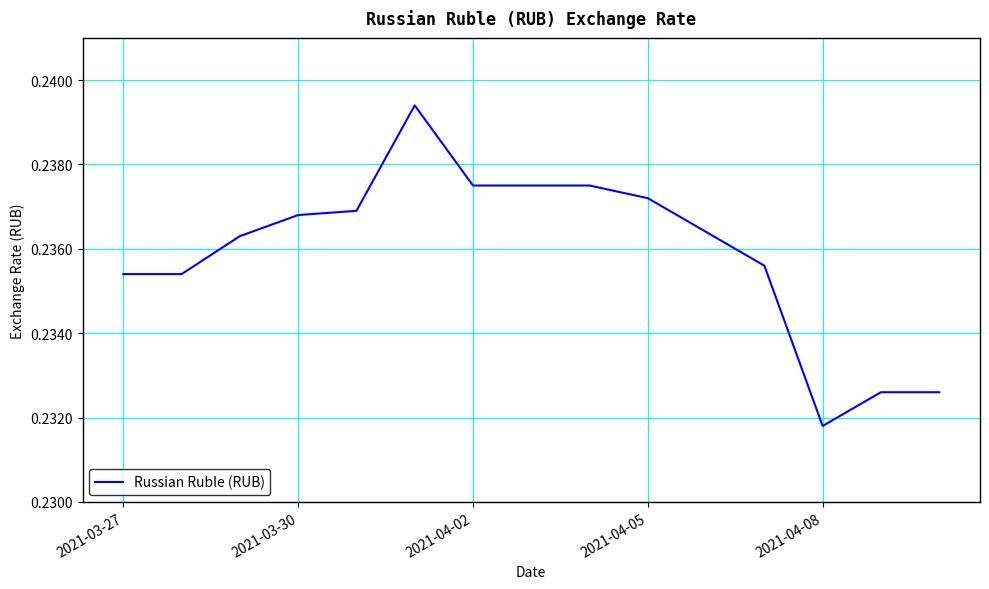

Does the chart display data point markers on the line(s)?

No